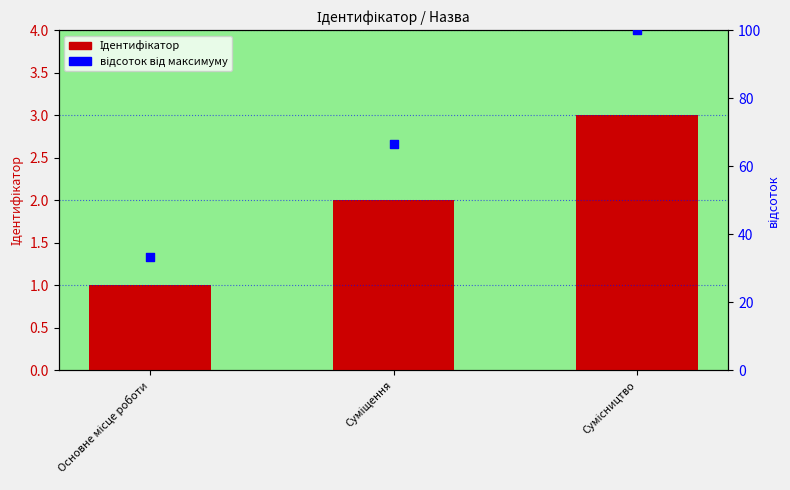

Is the value of відсоток від максимуму at Основне місце роботи greater than the value of Ідентифікатор at Суміщення?

Yes